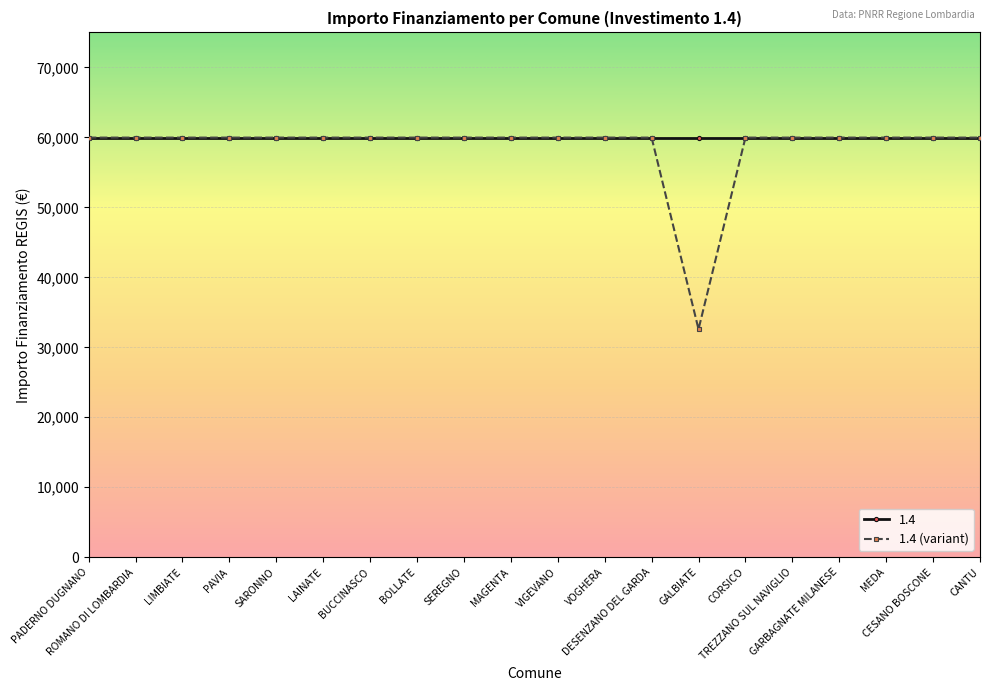

What is the smallest value displayed?

32589